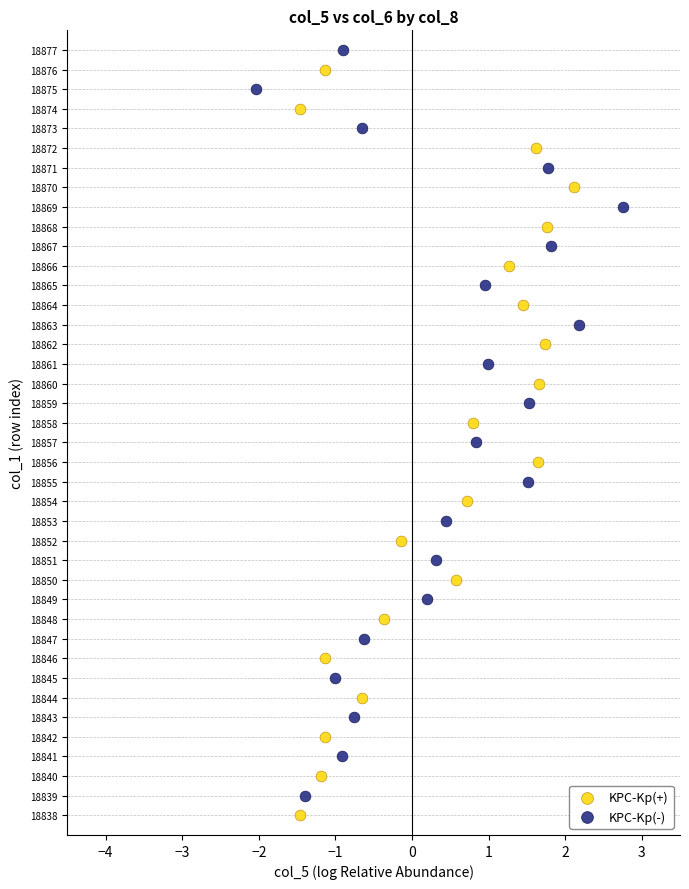

Which series contains the lowest Y value?

KPC-Kp(+)